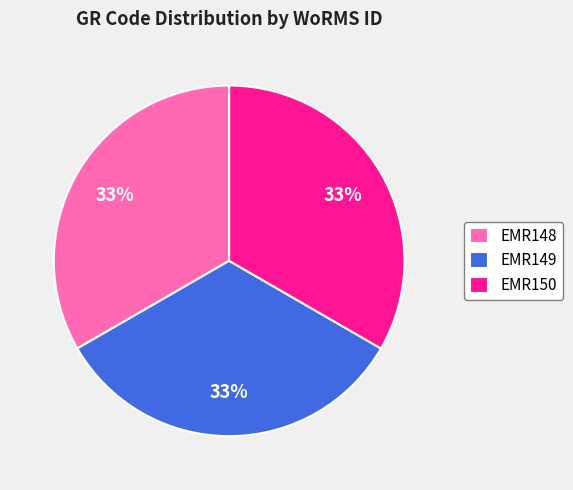

To the nearest percent, what percentage of the pie is EMR148?

33%